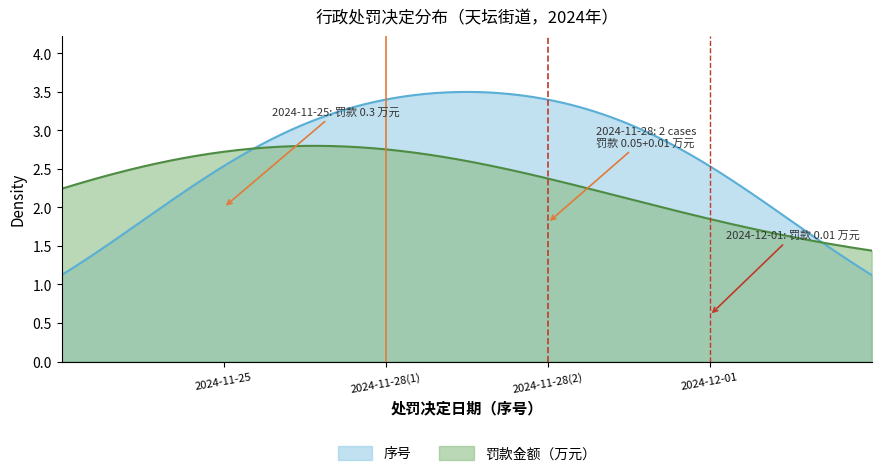

Which series has the widest spread of values?

序号